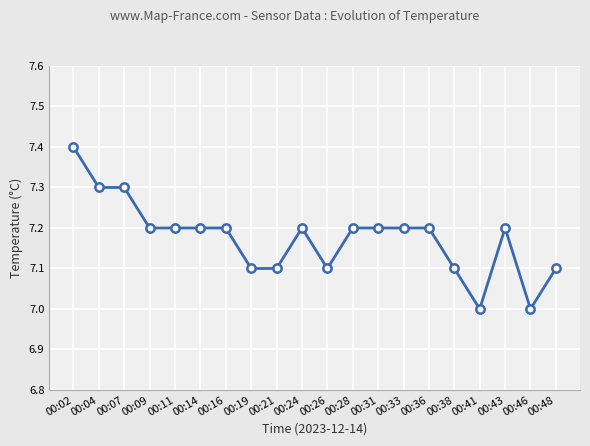

How many series are shown in this chart?

1